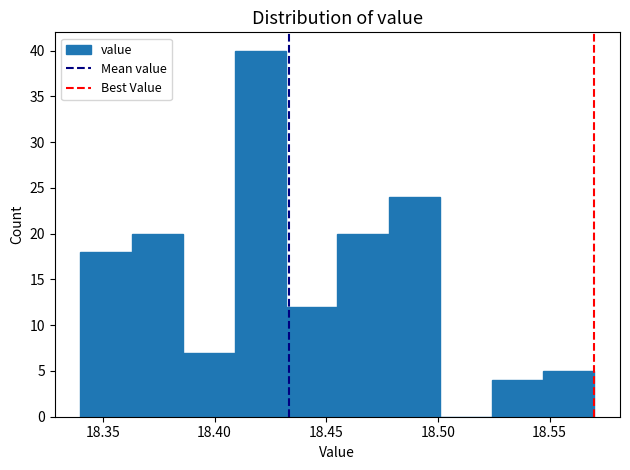

Reading left to right, transcribe this chart: for each bar, give the range it covers on the x-axis and its height. Neither the bar edges nor the heights are printed on the chart, so give them approximately, as read against the axes.

18.340 to 18.363: 18
18.363 to 18.386: 20
18.386 to 18.409: 7
18.409 to 18.432: 40
18.432 to 18.455: 12
18.455 to 18.478: 20
18.478 to 18.501: 24
18.501 to 18.524: 0
18.524 to 18.547: 4
18.547 to 18.570: 5